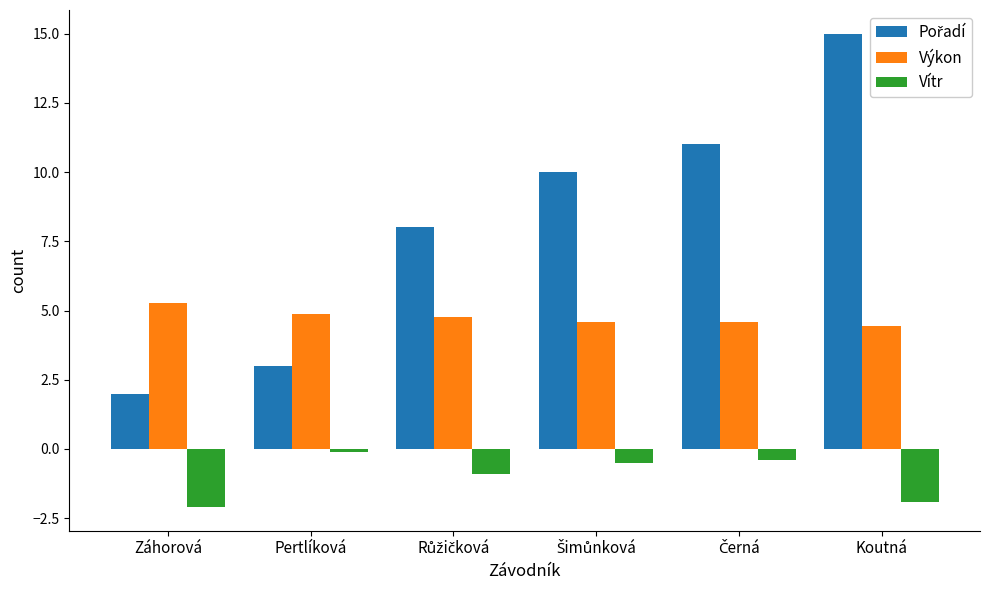

What is the approximate value of Vítr at Koutná?

-1.9